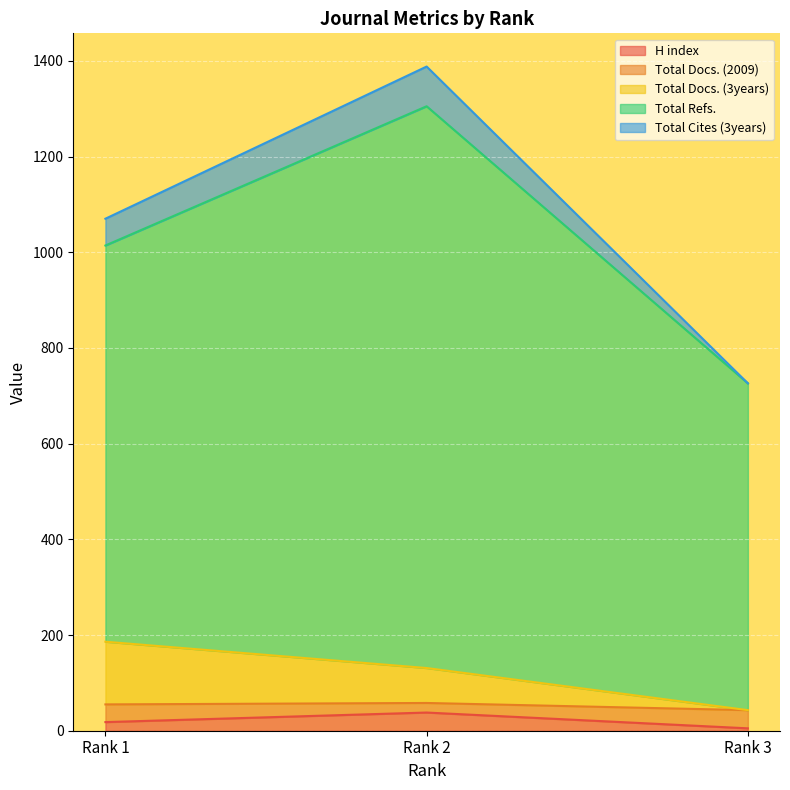

Where does the H index series first go above 18?

Rank 2